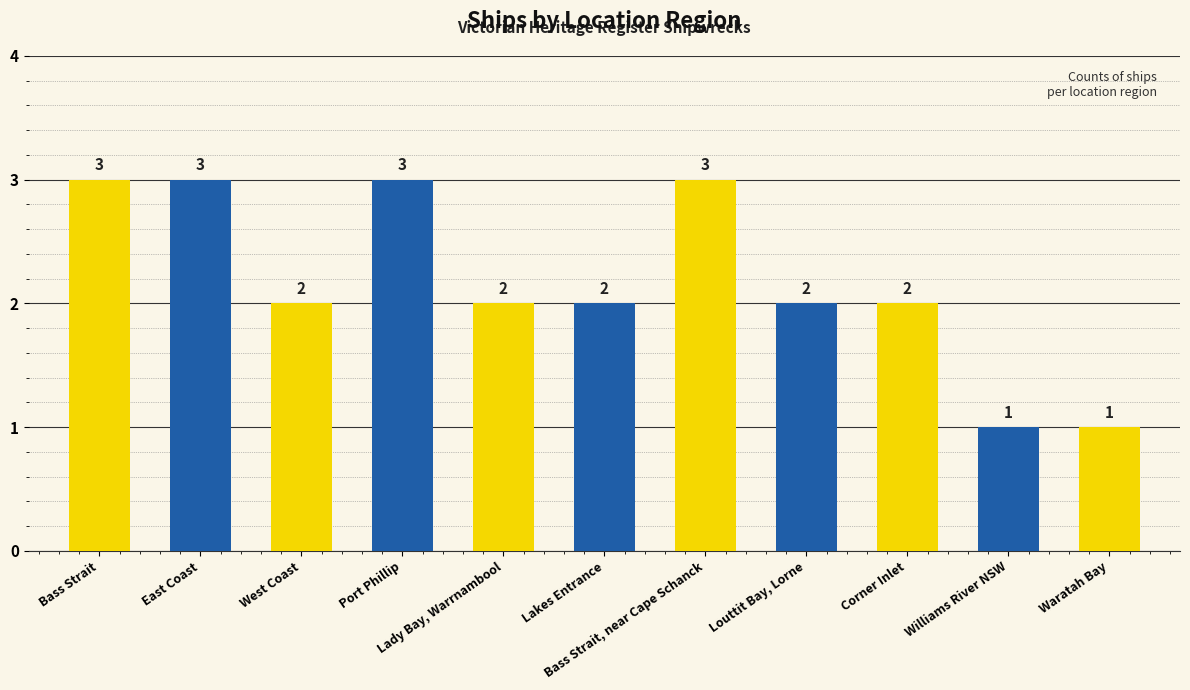

True or false: the data shows 5 at Bass Strait, near Cape Schanck.

False